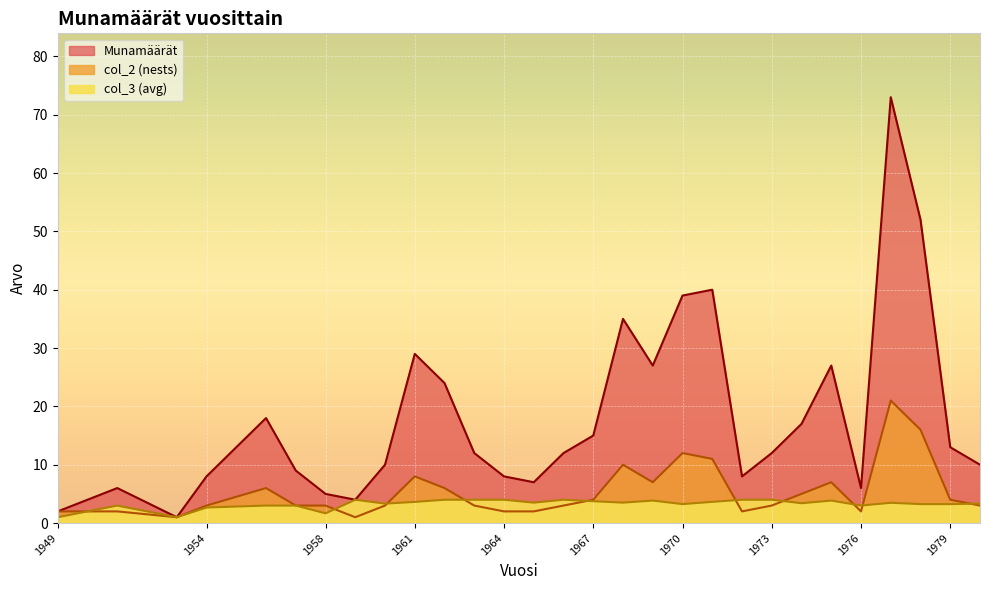

Rank the series at 1970 from highest to lowest value.

Munamäärät, col_2, col_3